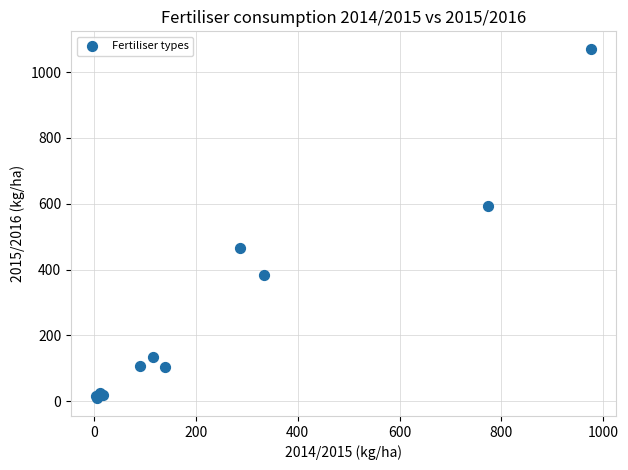

What Y value in the scatter plot is closest to 539?

592.2